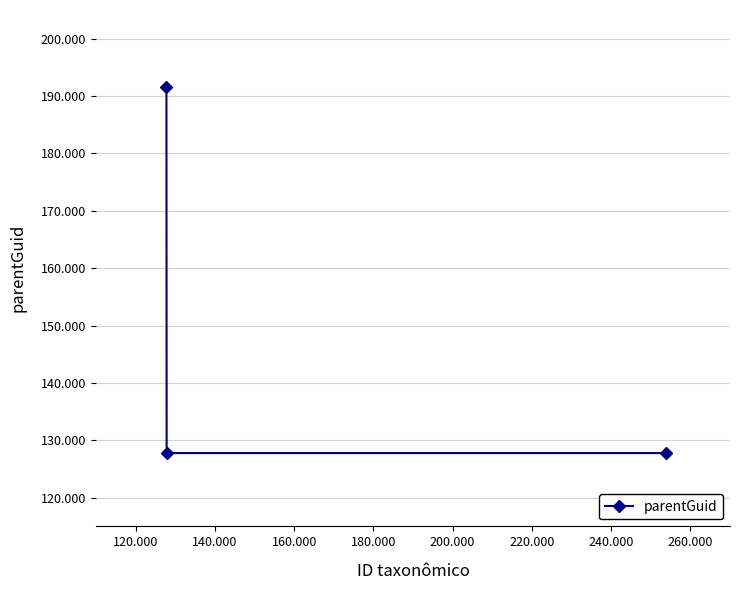

How many series are shown in this chart?

1